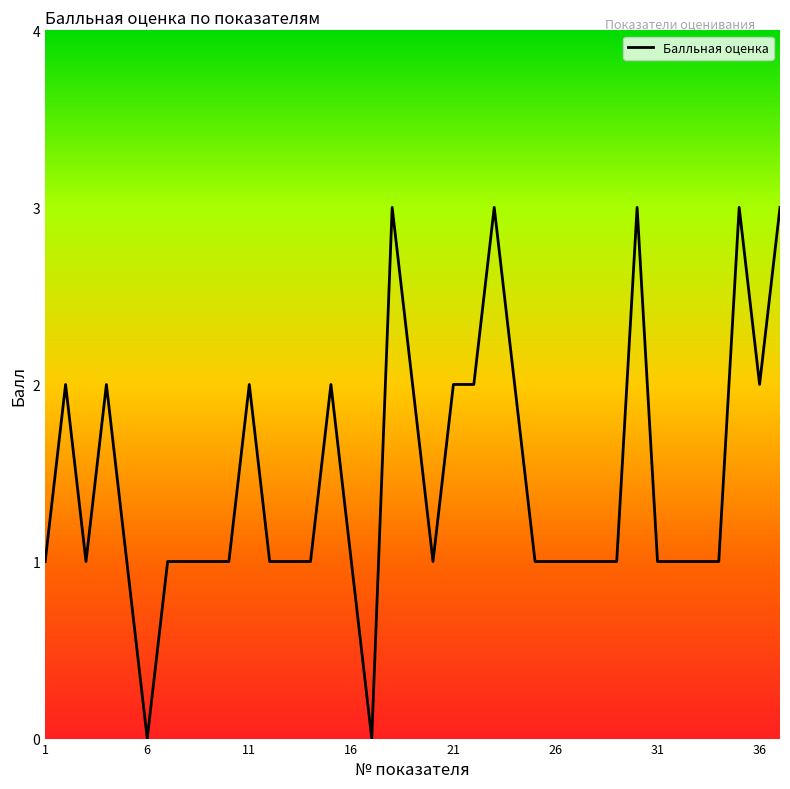

What is the difference between the maximum and minimum values?

3